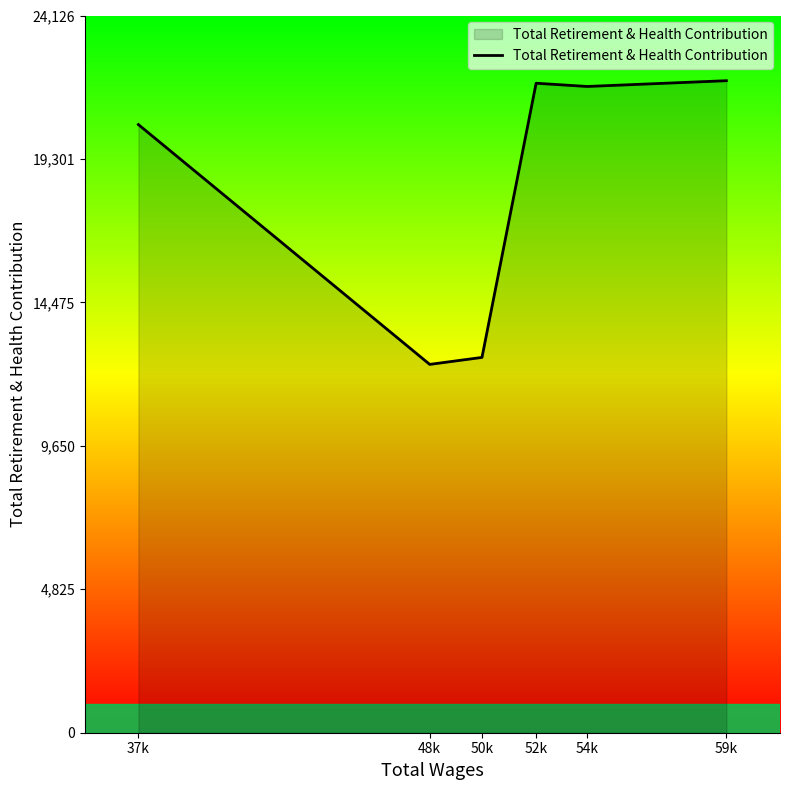

What position from the right is 50k?

4